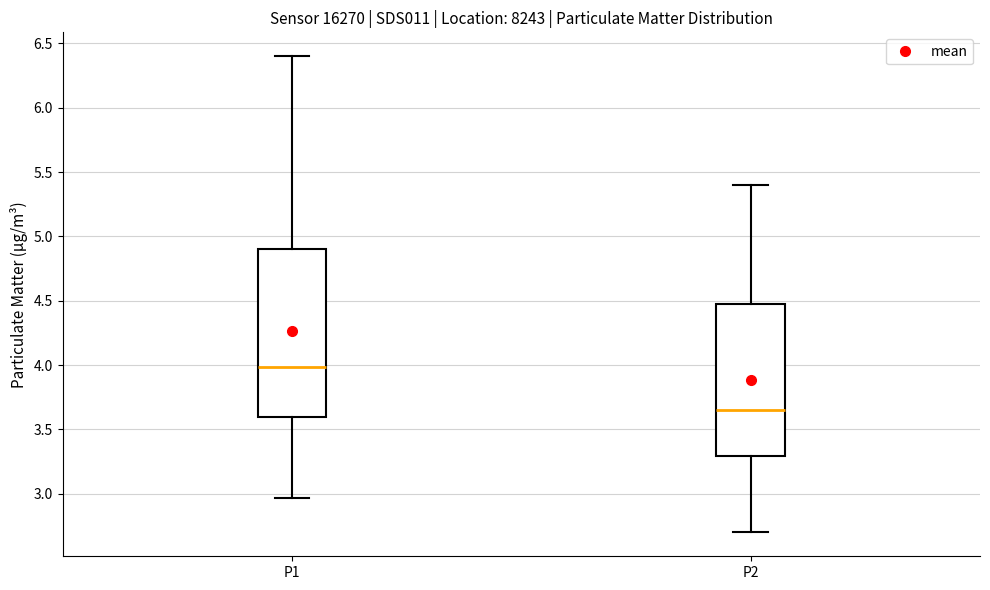

Which box is the tallest, from its lower edge to its upper edge?

P1